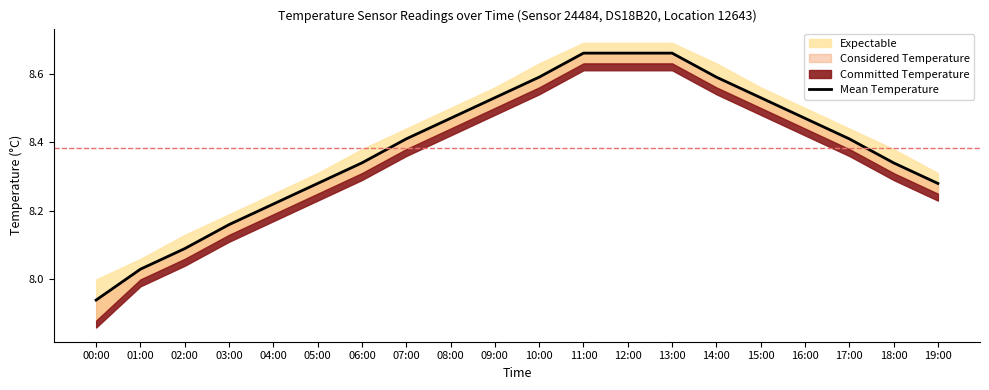

List the labels in order of value, smallest first.

00:00, 01:00, 02:00, 03:00, 04:00, 05:00, 19:00, 06:00, 18:00, 07:00, 17:00, 08:00, 16:00, 09:00, 15:00, 10:00, 14:00, 11:00, 12:00, 13:00